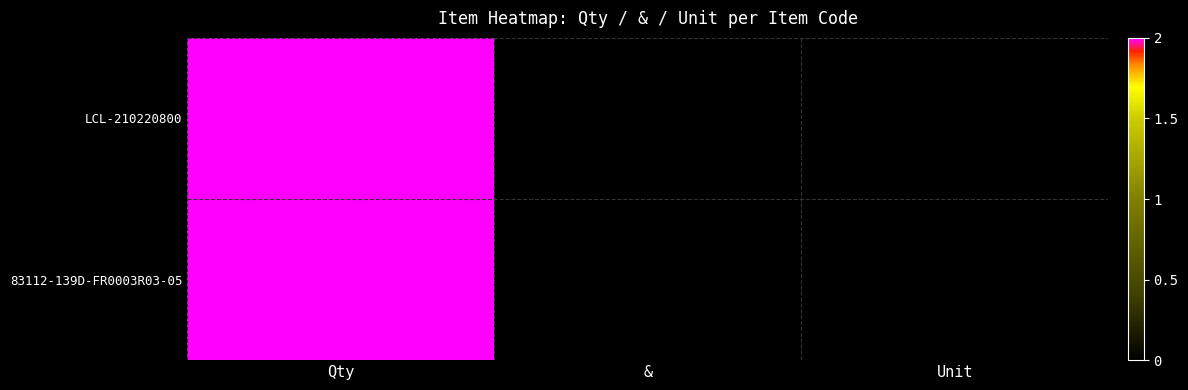

Which series has the widest spread of values?

LCL-210220800